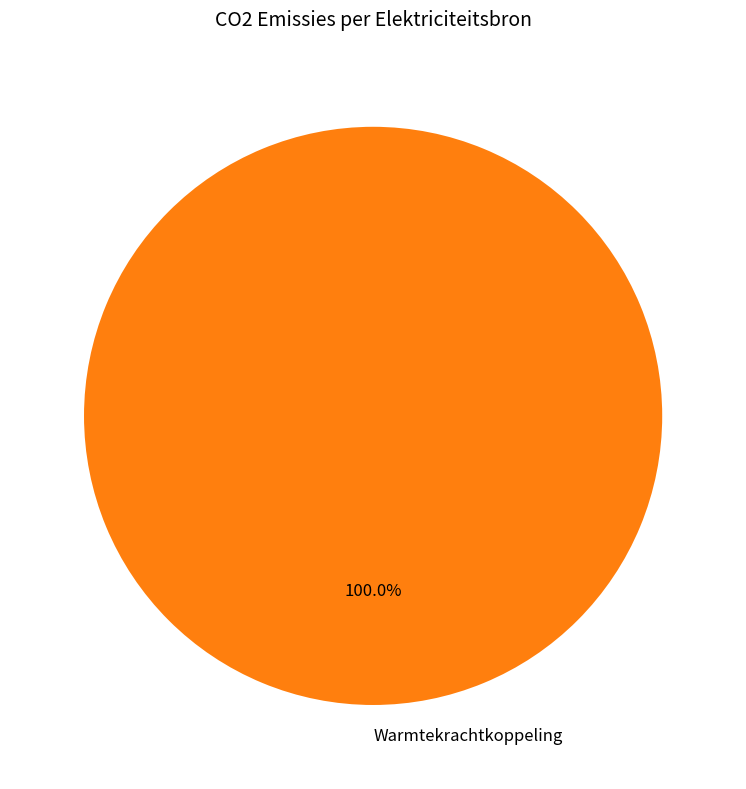

Rank the categories by value from lowest to highest.

Warmtekrachtkoppeling